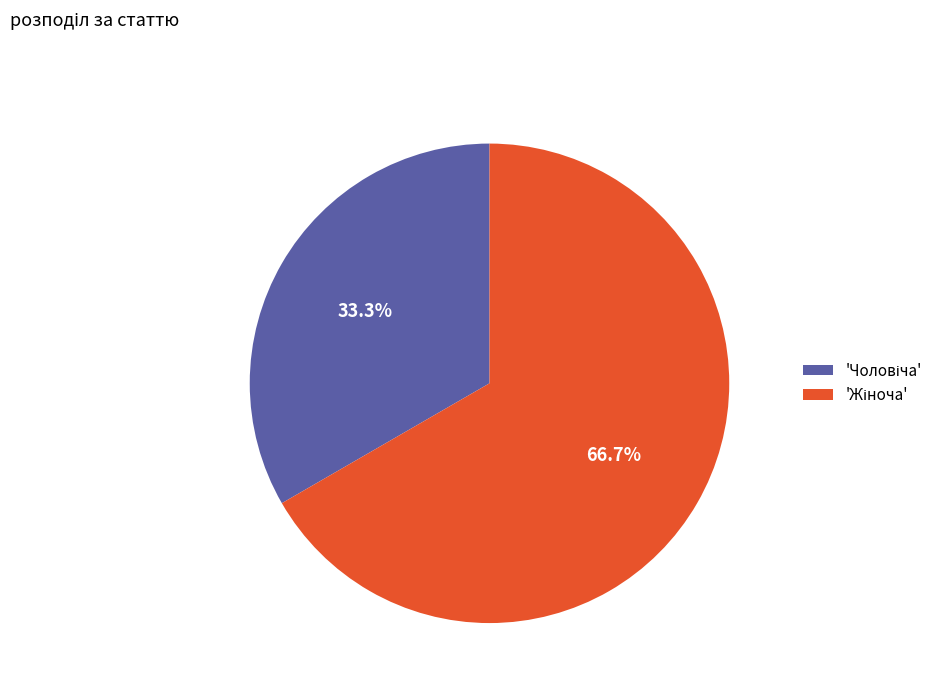

Is there a majority slice in this chart?

Yes